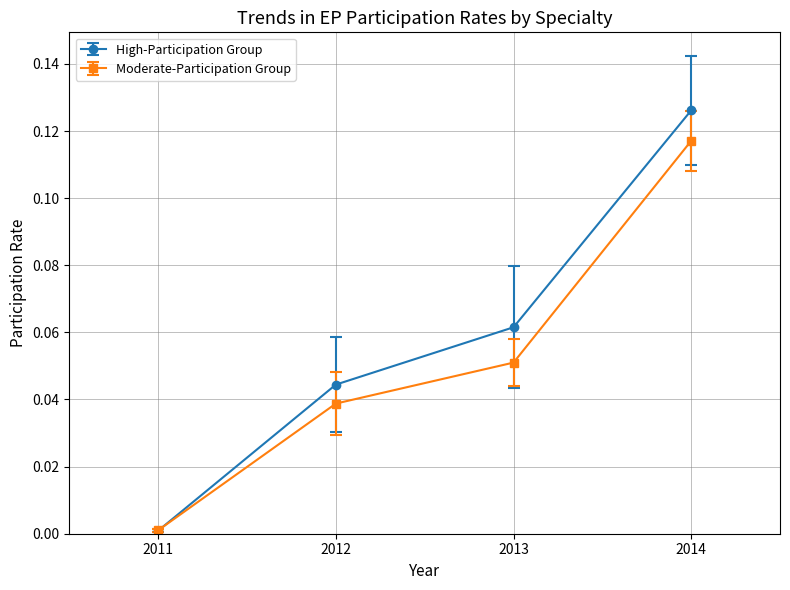

Which series has the largest total across all categories?

High-Participation Group